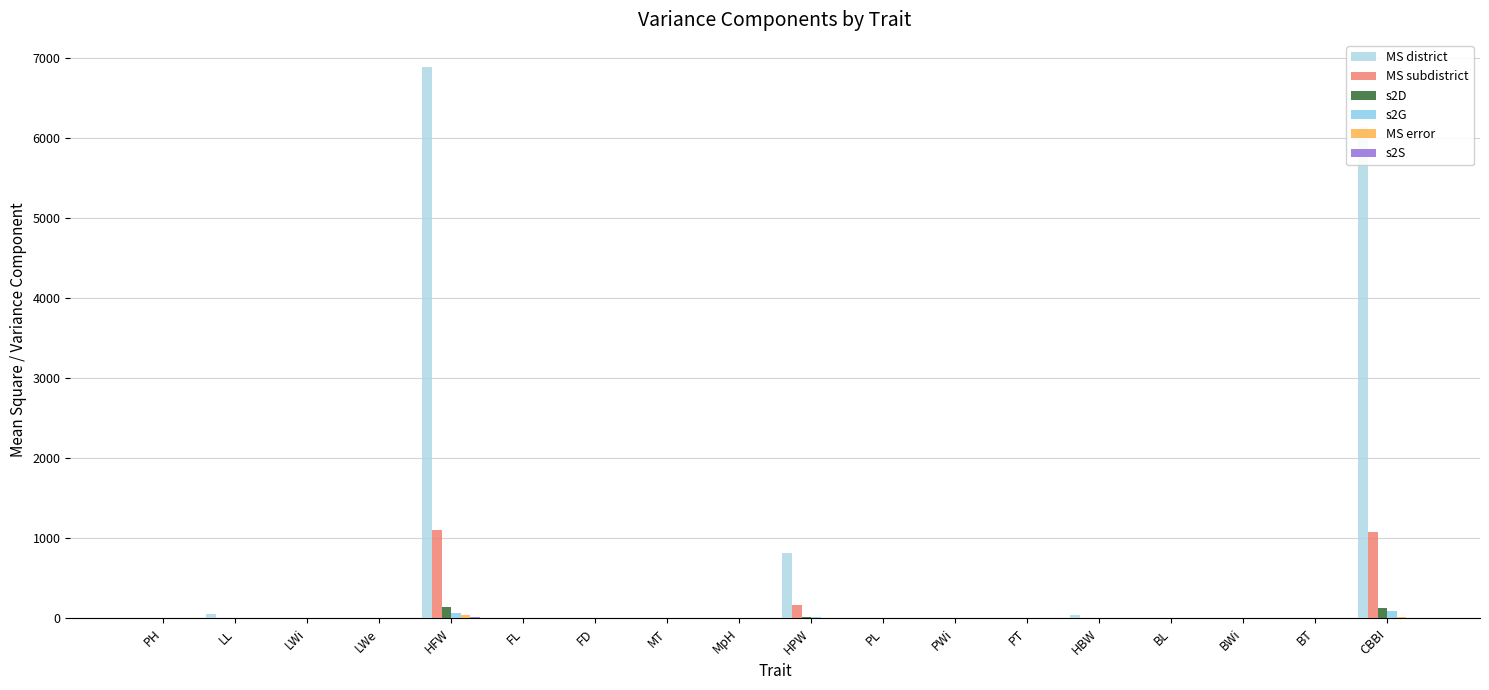

Reading left to right, what are all the values shown in this chart?

MS district: 0.1	50.0	4.2	1.5	6888.1	0.8	0.1	0.9	3.1	814.8	0.2	0.2	0.0	38.8	0.0	0.0	0.0	6146.5
MS subdistrict: 0.0	11.5	2.2	0.3	1101.5	0.1	0.0	0.2	2.2	167.2	0.0	0.0	0.0	9.2	0.0	0.0	0.0	1077.8
s2D: 0.0	1.0	0.1	0.0	144.7	0.0	0.0	0.0	0.0	16.2	0.0	0.0	0.0	0.7	0.0	0.0	0.0	126.7
s2G: 0.0	1.1	0.2	0.0	73.8	0.0	0.0	0.0	0.2	14.8	0.0	0.0	0.0	0.4	0.0	0.0	0.0	99.5
MS error: 0.0	0.7	0.2	0.0	48.1	0.0	0.0	0.0	0.1	8.2	0.0	0.0	0.0	0.8	0.0	0.0	0.0	16.3
s2S: 0.0	0.0	0.0	0.0	15.8	0.0	0.0	0.0	0.0	0.6	0.0	0.0	0.0	0.2	0.0	0.0	0.0	3.3